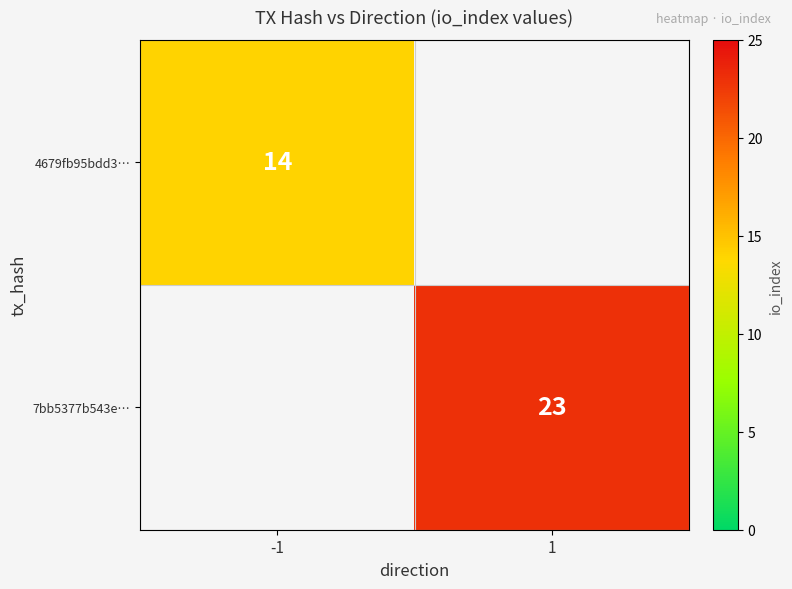

What is the greatest value displayed?

23